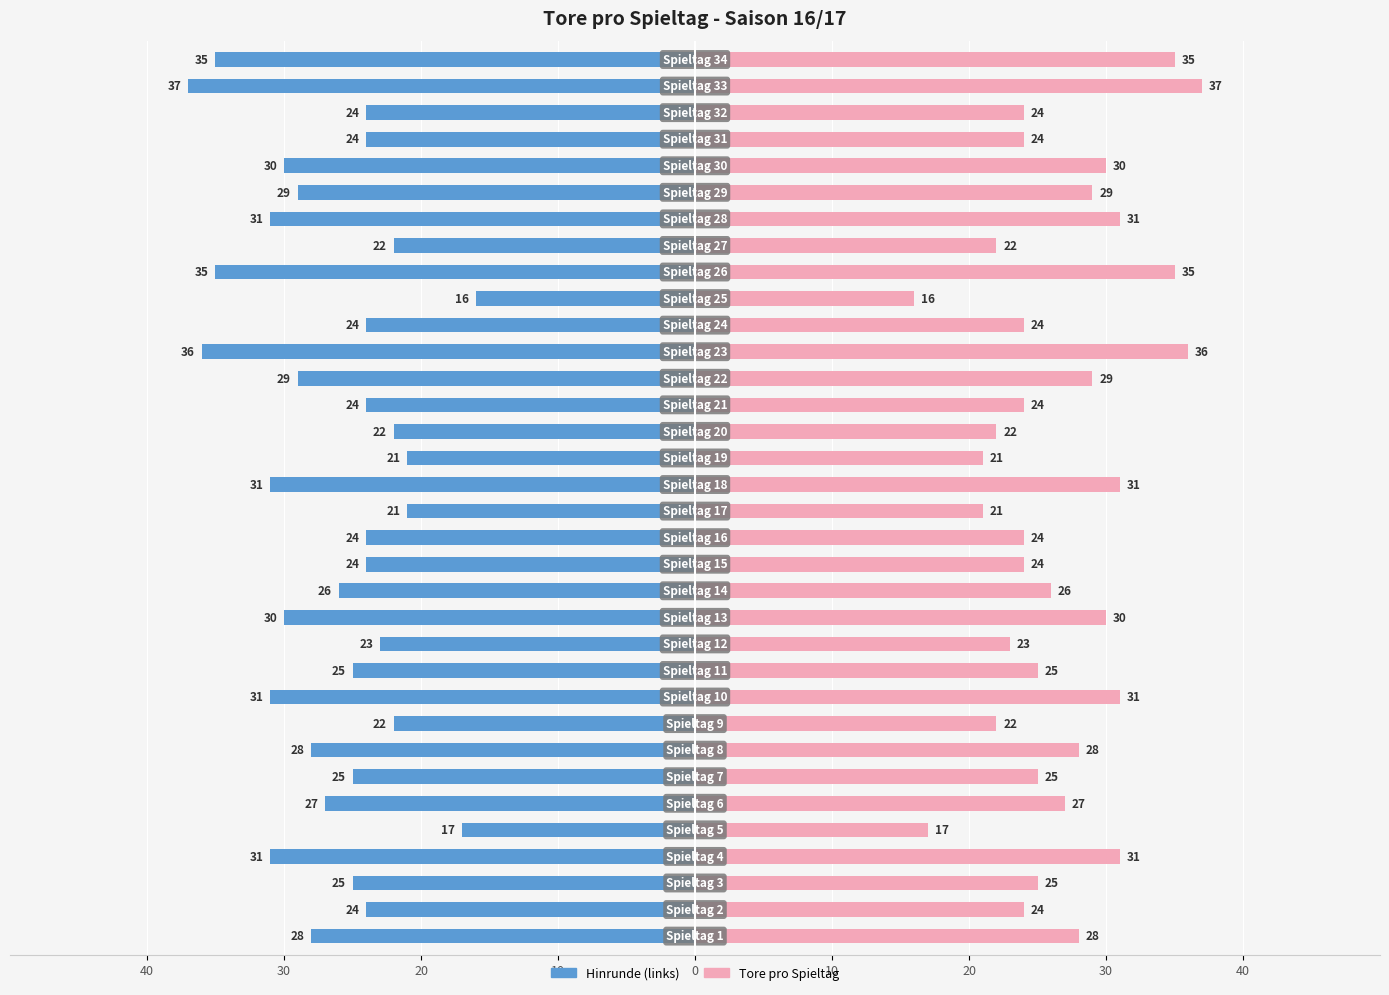

What are all the series names shown in the legend?

Hinrunde (links), Tore pro Spieltag